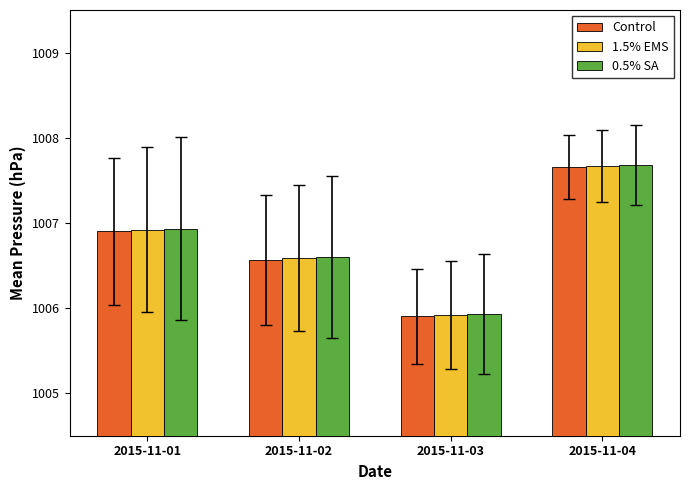

List the labels in order of 1.5% EMS value, smallest first.

2015-11-03, 2015-11-02, 2015-11-01, 2015-11-04